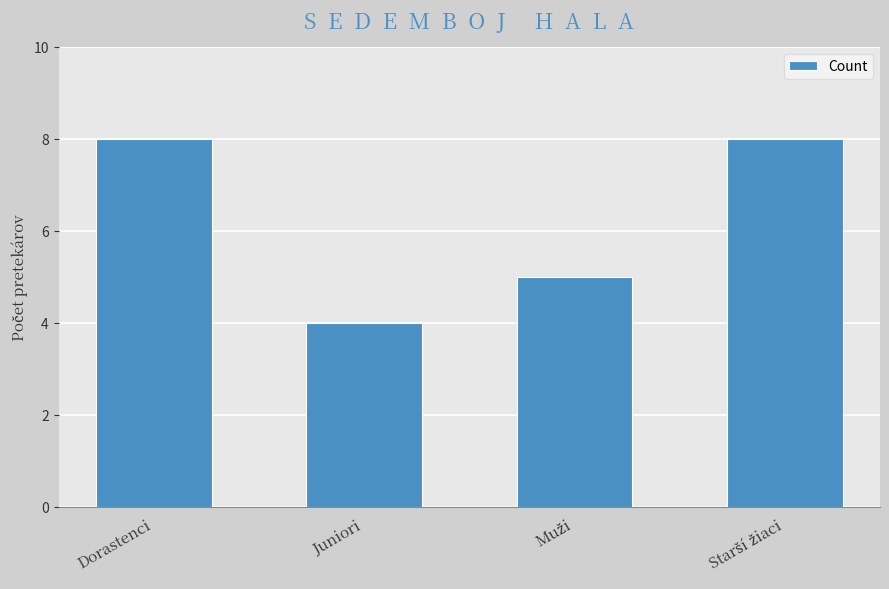

What is the approximate value at Juniori?

4